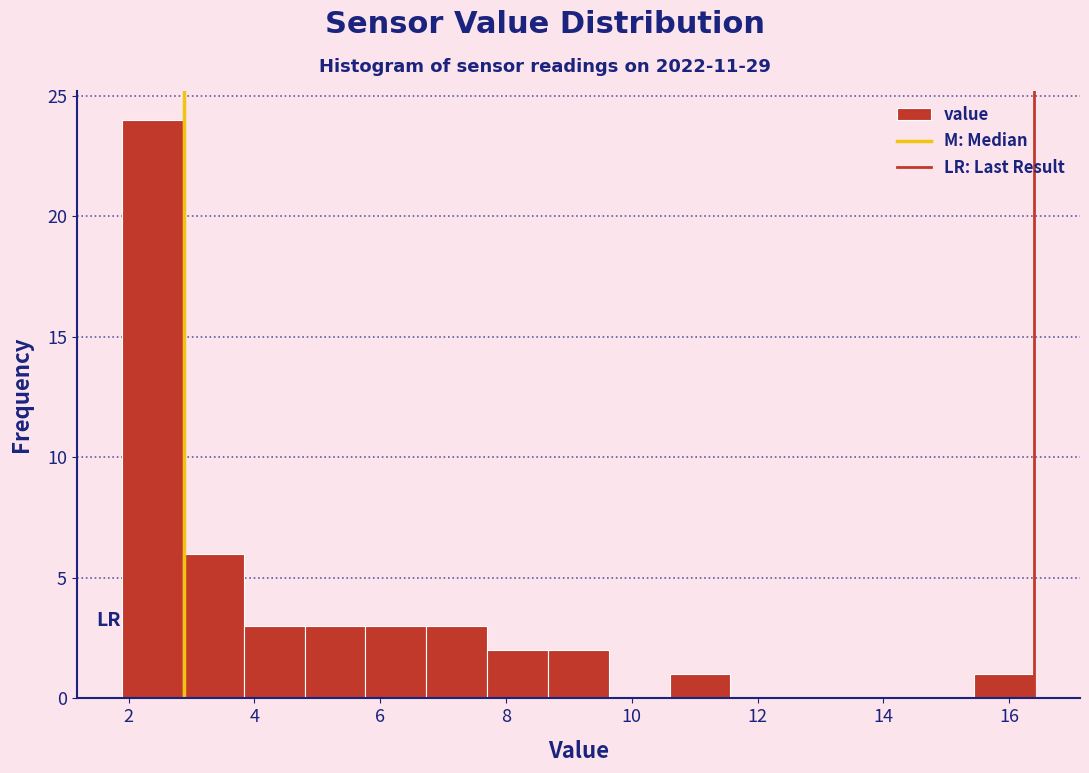

Reading left to right, transcribe this chart: for each bar, give the range it covers on the x-axis and its height. Neither the bar edges nor the heights are printed on the chart, so give them approximately, as read against the axes.

2.0 to 2.8: 24
2.8 to 3.8: 6
3.8 to 4.8: 3
4.8 to 5.8: 3
5.8 to 6.8: 3
6.8 to 7.8: 3
7.8 to 8.6: 2
8.6 to 9.6: 2
9.6 to 10.6: 0
10.6 to 11.6: 1
11.6 to 12.6: 0
12.6 to 13.6: 0
13.6 to 14.4: 0
14.4 to 15.4: 0
15.4 to 16.4: 1